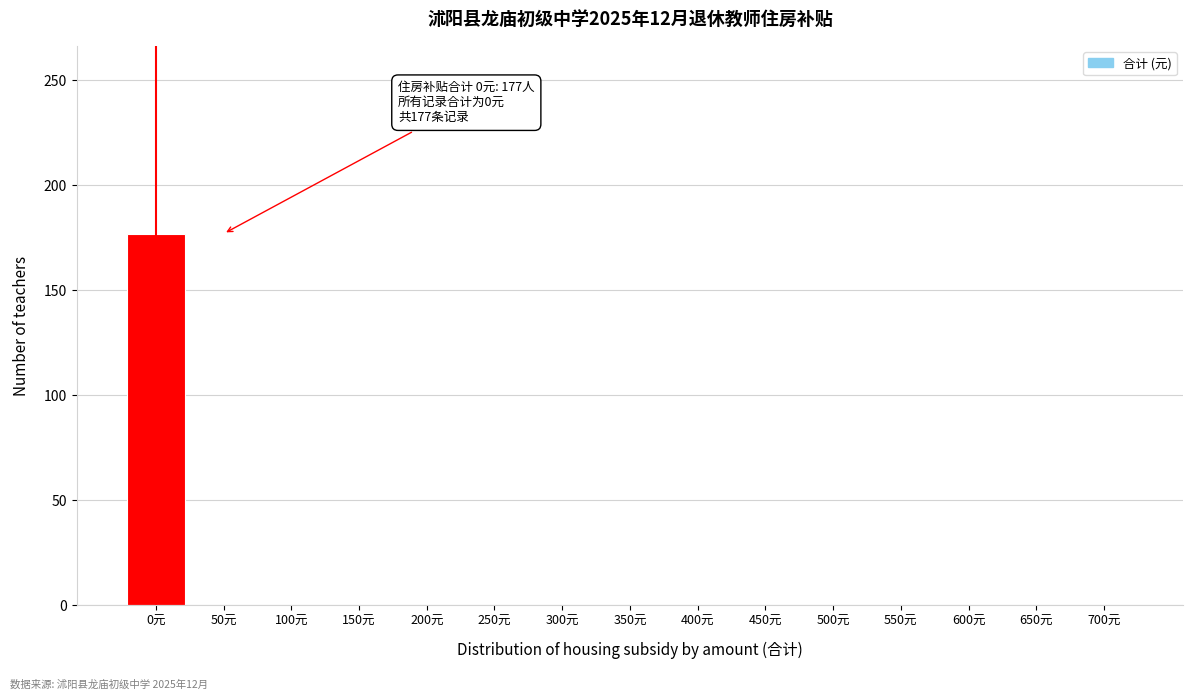

Reading right to left, transcribe all the data shown in this chart.

700元=0	650元=0	600元=0	550元=0	500元=0	450元=0	400元=0	350元=0	300元=0	250元=0	200元=0	150元=0	100元=0	50元=0	0元=177